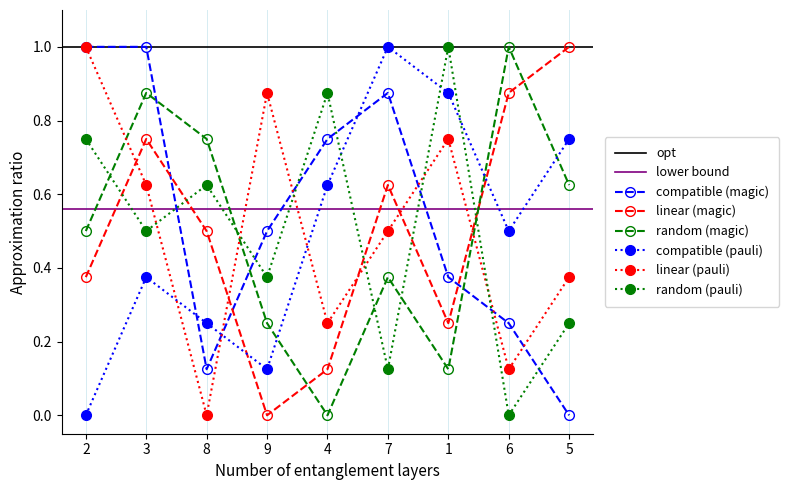

The value of compatible (pauli) at 7 is 1.0. True or false?

True